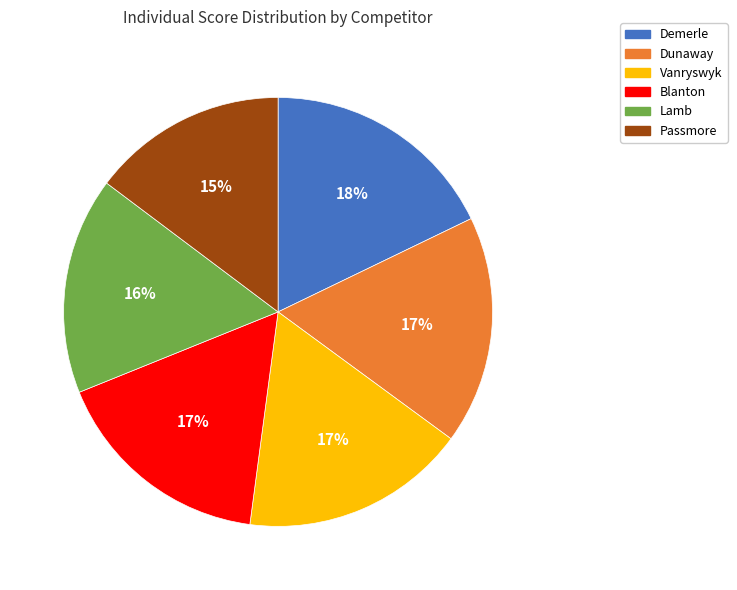

To the nearest percent, what is the combined percentage of Blanton and Dunaway?

34%